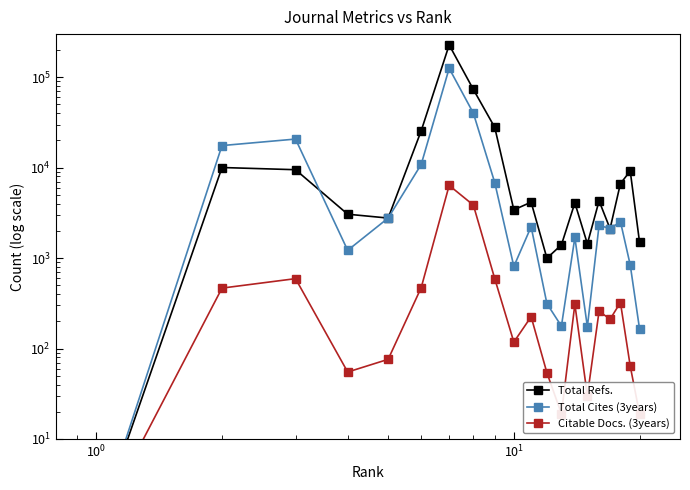

Reading left to right, what are all the values shown in this chart?

Total Refs.: 1	10044	9499	3059	2773	25607	227642	73244	27905	3416	4159	998	1402	4083	1439	4296	2114	6682	9175	1503
Total Cites (3years): 1	17562	20730	1219	2773	10877	125554	40031	6846	809	2225	314	177	1693	174	2312	2114	2535	840	165
Citable Docs. (3years): 1	466	593	55	76	472	6369	3856	593	118	225	54	19	309	30	259	211	323	64	19